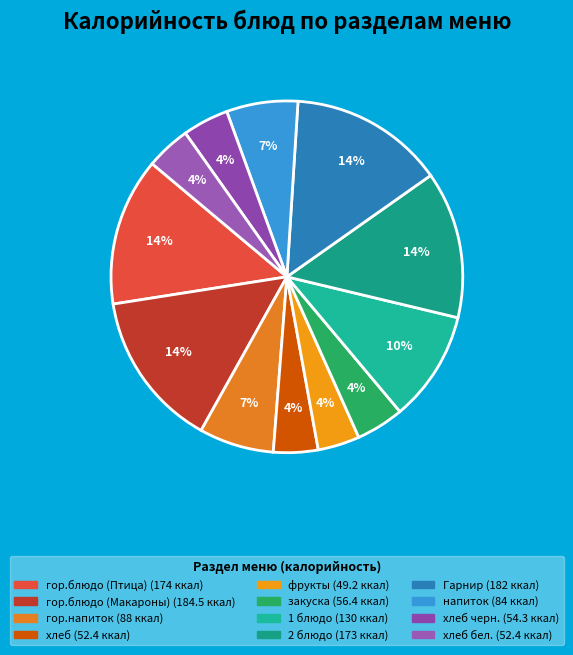

How many segments does this pie chart have?

12